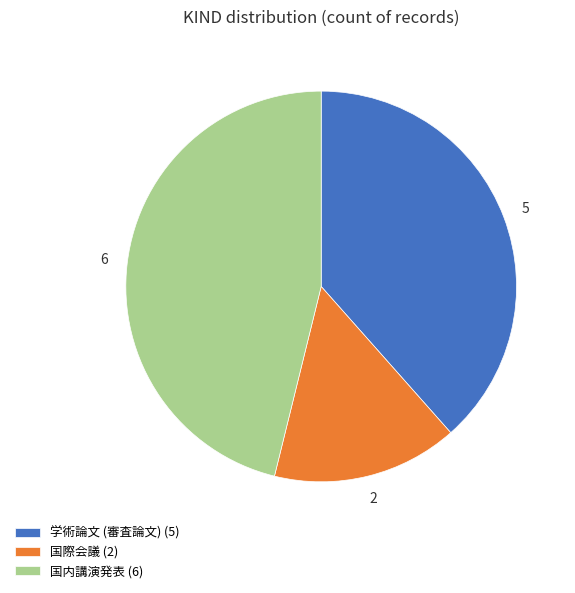

The 国際会議 slice represents 15% of the pie. True or false?

True